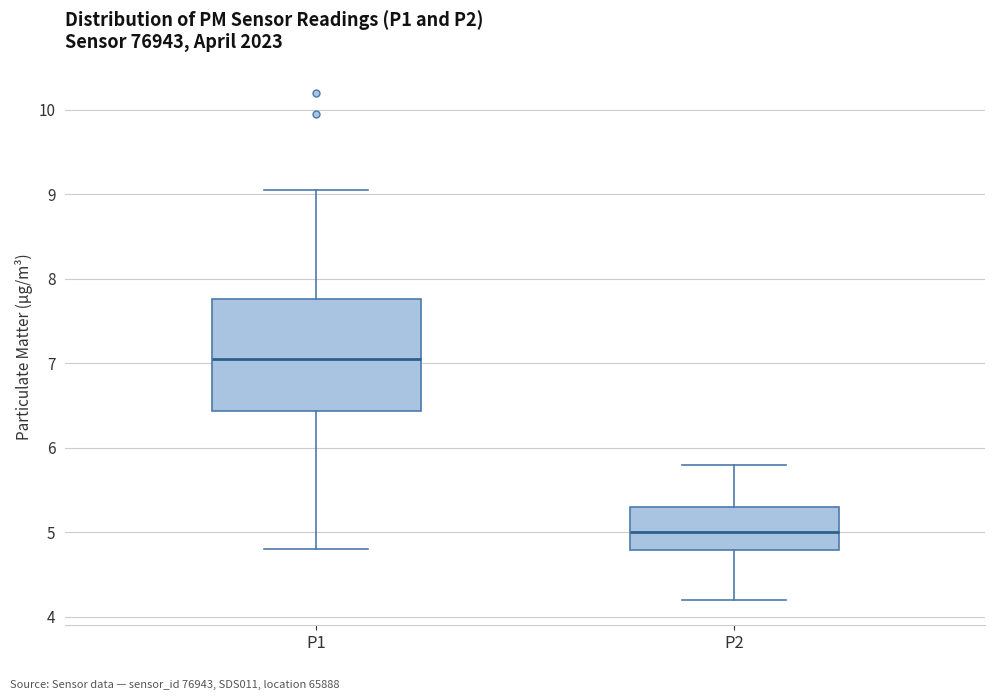

Comparing the boxes themselves (not the whiskers), which one is the tallest?

P1